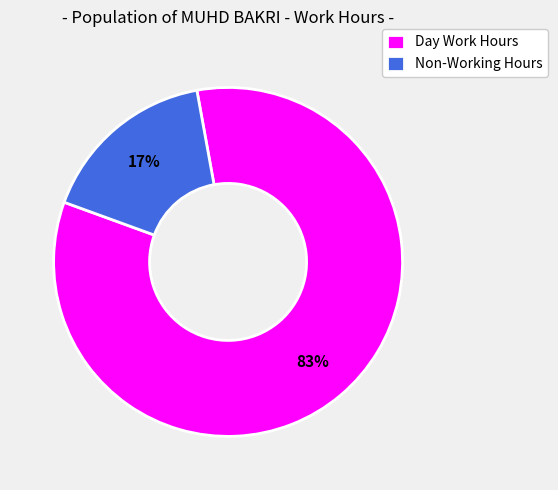

To the nearest percent, what is the average slice percentage?

50%